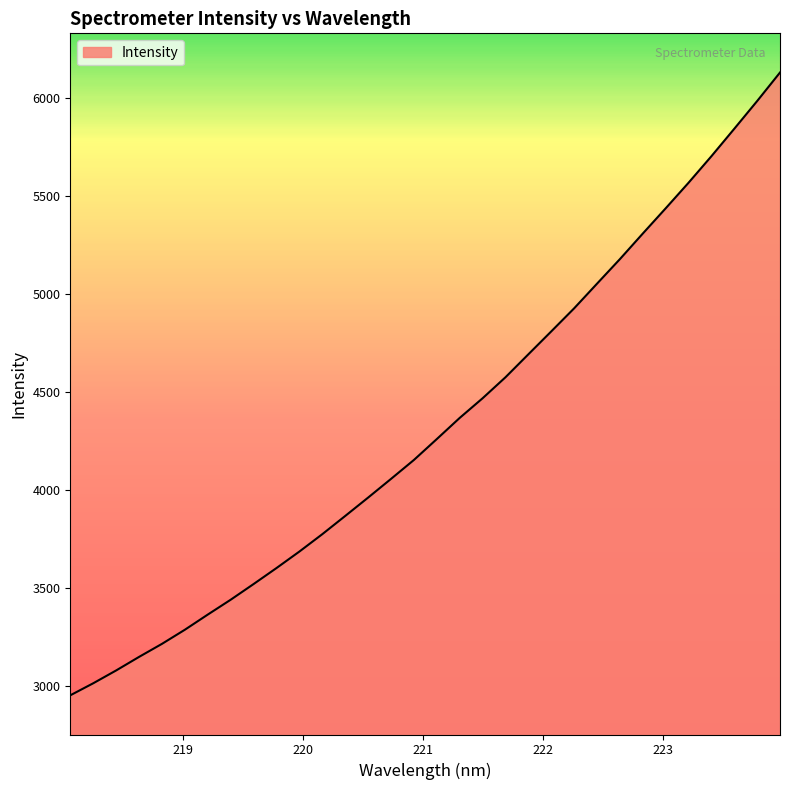

What is the difference between the maximum and minimum values?

3178.8